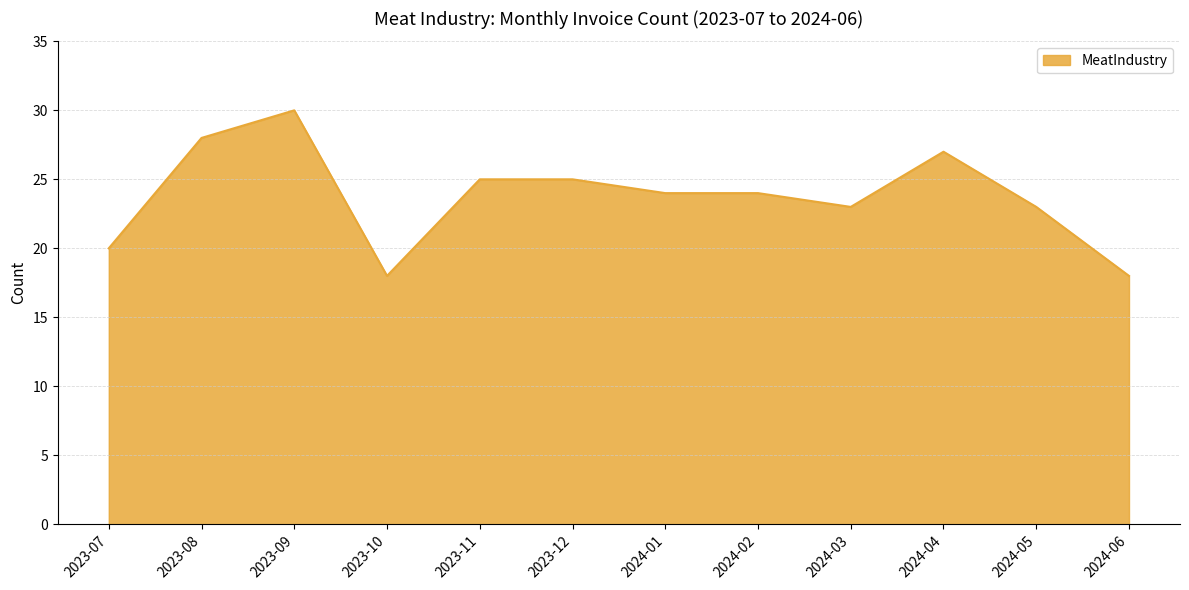

Is it true that the value at 2023-08 is 39?

False